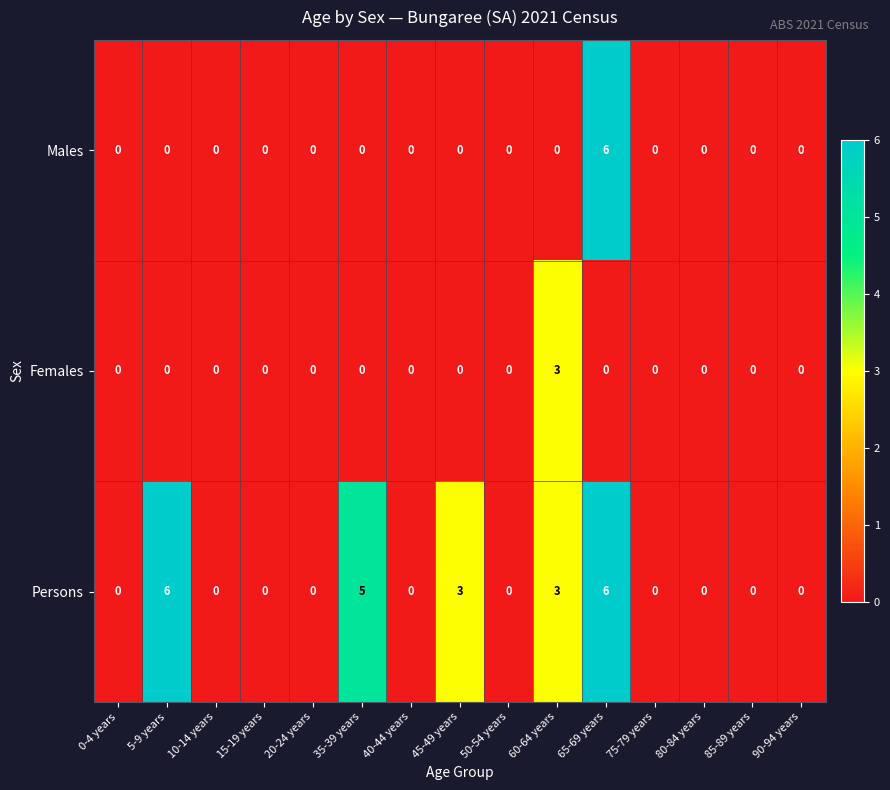

List the series in order of their overall mean, lowest first.

Females, Males, Persons